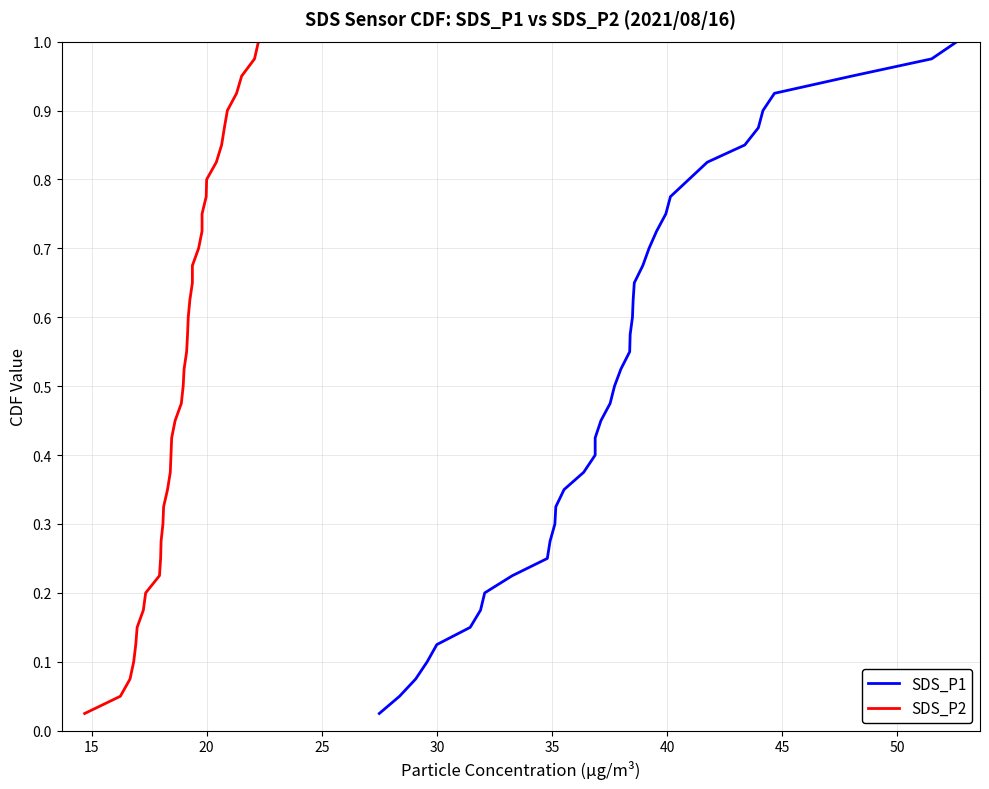

Reading left to right, transcribe all the data shown in this chart.

SDS_P1: 0.0	0.1	0.1	0.1	0.1	0.1	0.2	0.2	0.2	0.2	0.3	0.3	0.3	0.3	0.4	0.4	0.4	0.5	0.5	0.5	0.5	0.6	0.6	0.6	0.6	0.7	0.7	0.7	0.7	0.8	0.8	0.8	0.8	0.8	0.9	0.9	0.9	0.9	1.0	1.0
SDS_P2: 0.0	0.1	0.1	0.1	0.1	0.1	0.2	0.2	0.2	0.2	0.3	0.3	0.3	0.3	0.4	0.4	0.4	0.5	0.5	0.5	0.5	0.6	0.6	0.6	0.6	0.7	0.7	0.7	0.7	0.8	0.8	0.8	0.8	0.8	0.9	0.9	0.9	0.9	1.0	1.0